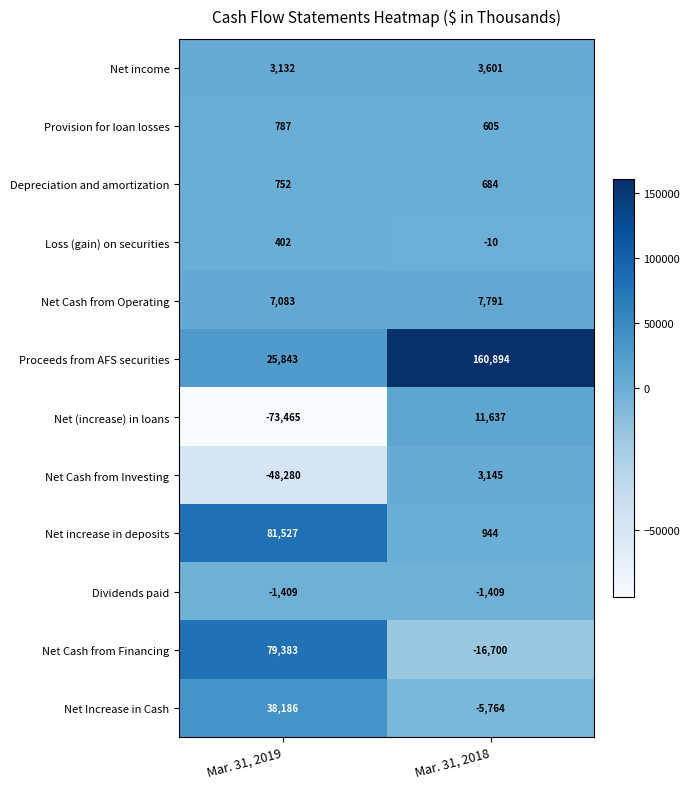

What is the average value of the Net Cash from Operating series?

7437